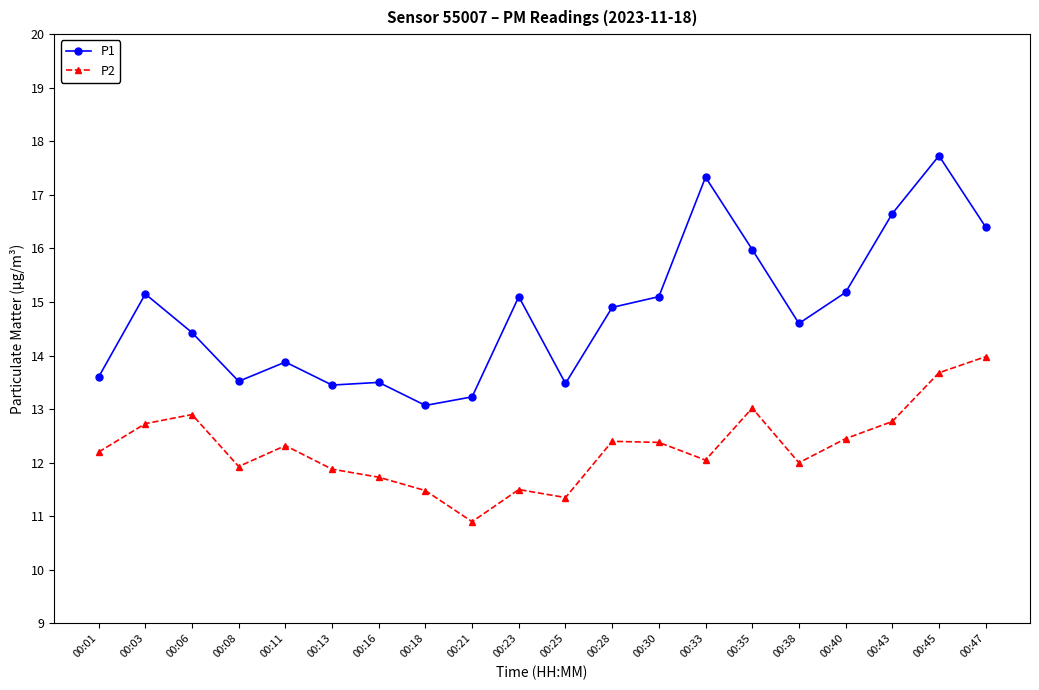

List the series in order of their peak value, highest first.

P1, P2